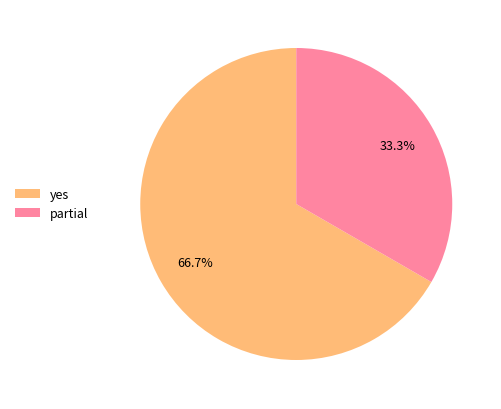

What is the largest slice in the pie chart?

yes